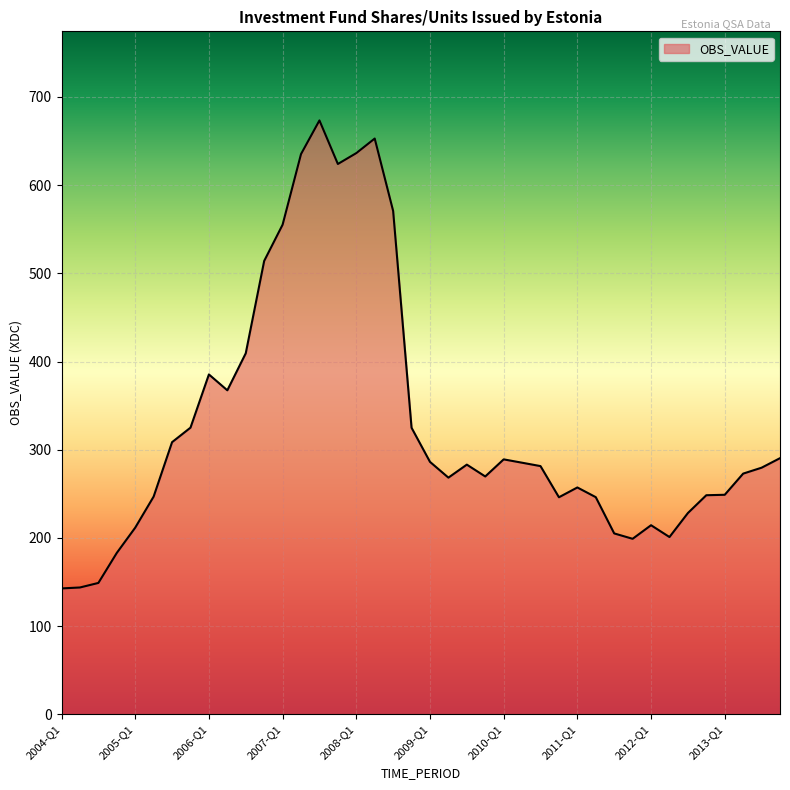

How many lines are shown in the chart?

1